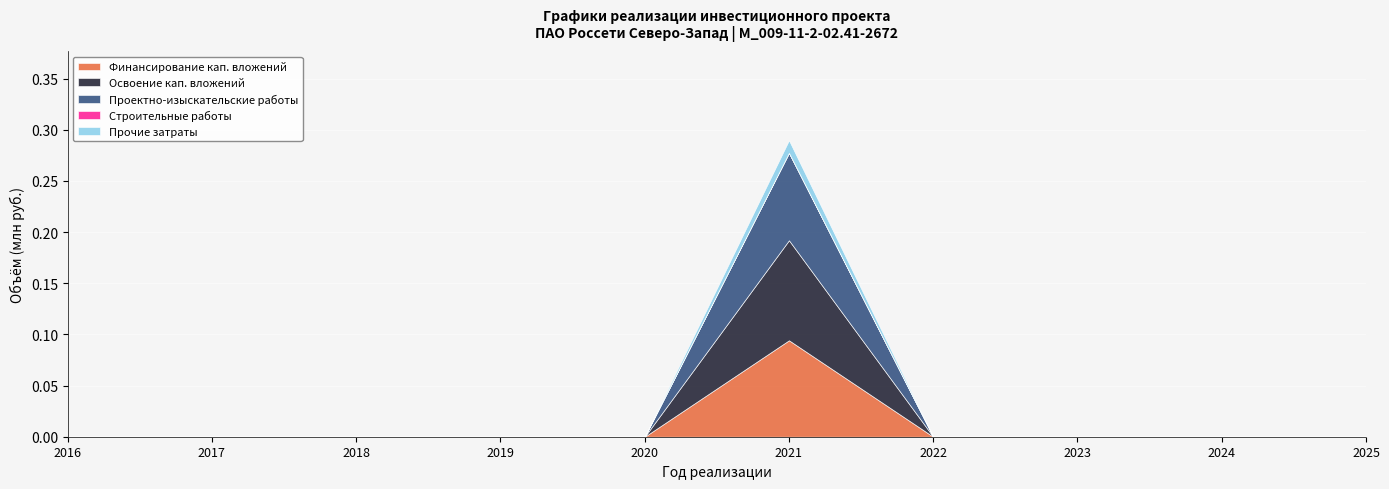

True or false: Прочие затраты has a value of 0.0 at 2020.

True